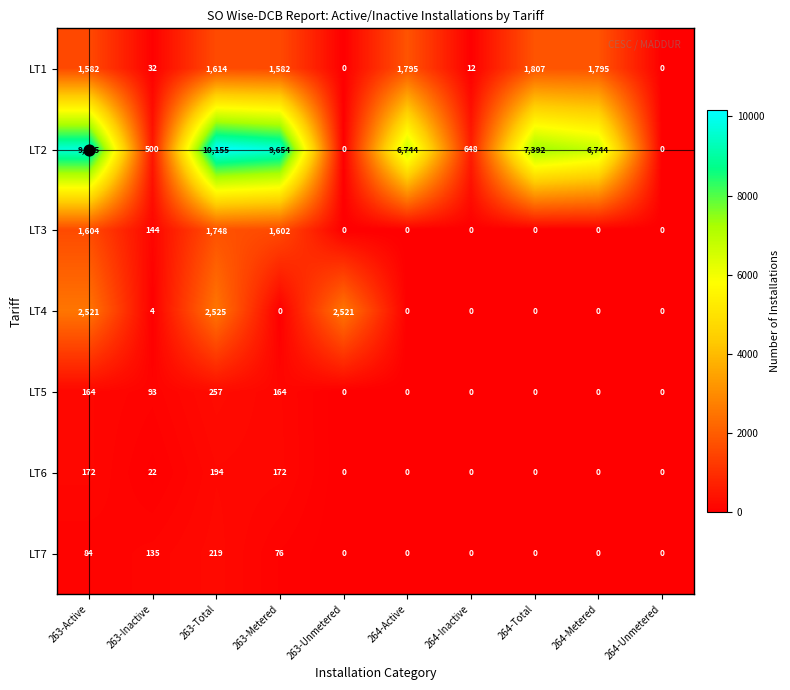

List the series in order of their peak value, lowest first.

LT6, LT7, LT5, LT3, LT1, LT4, LT2